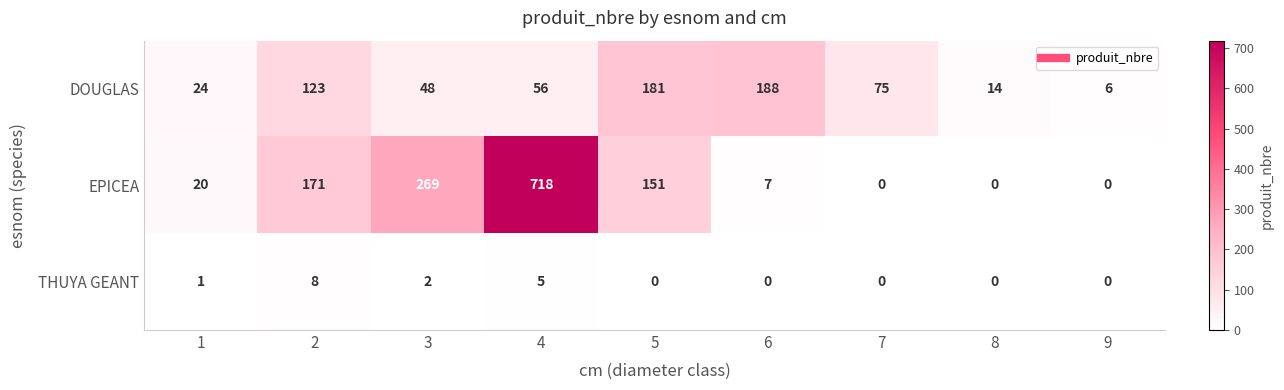

Which series has the largest range (max minus min)?

EPICEA